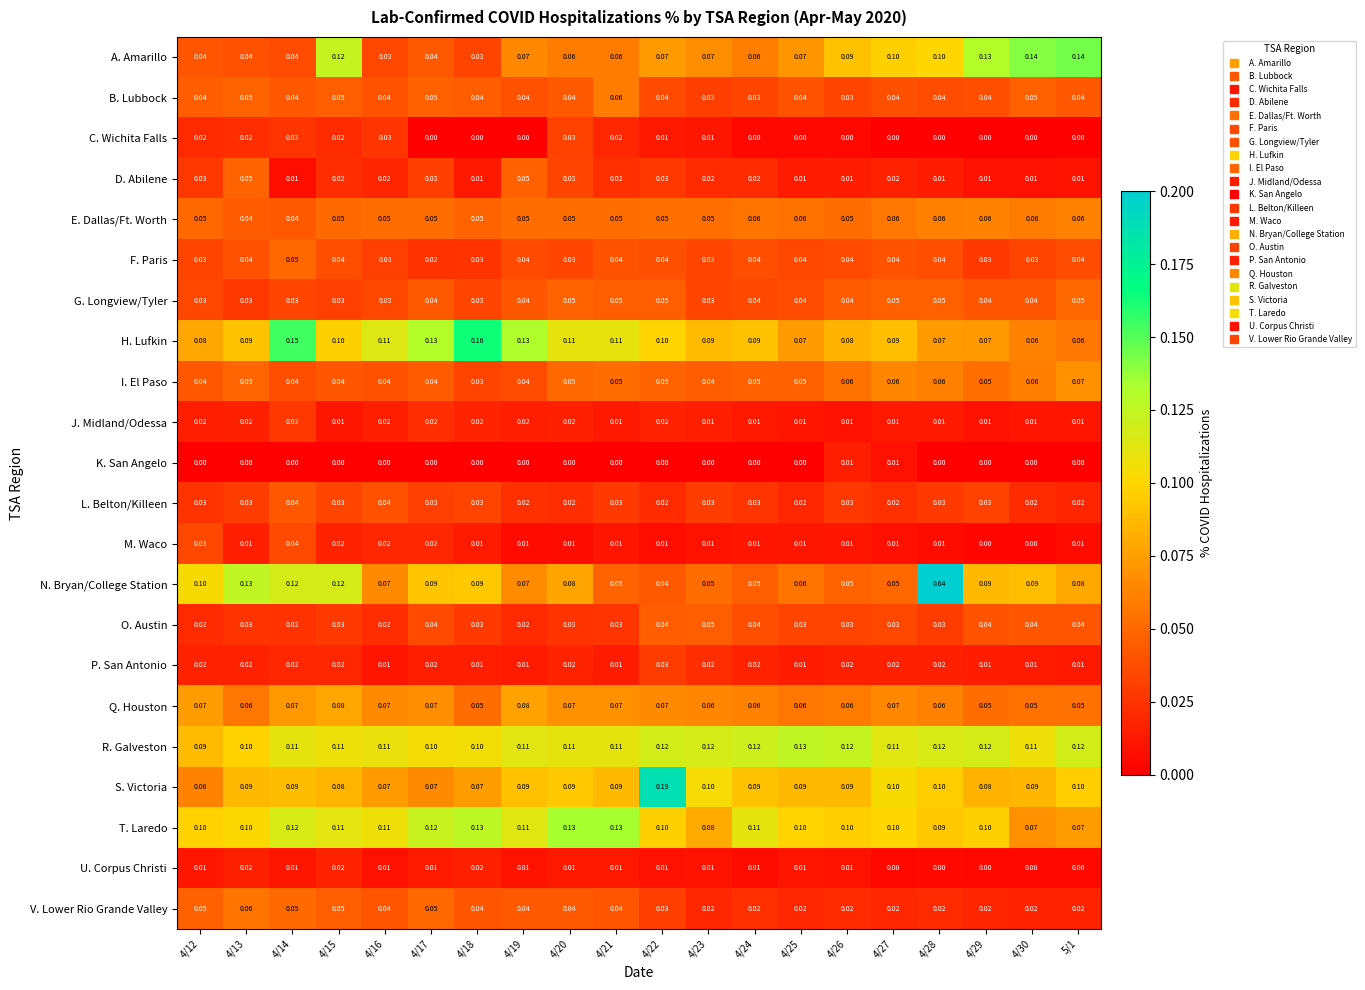

Which series changed the most between 4/15 and 4/27?

N. Bryan/College Station